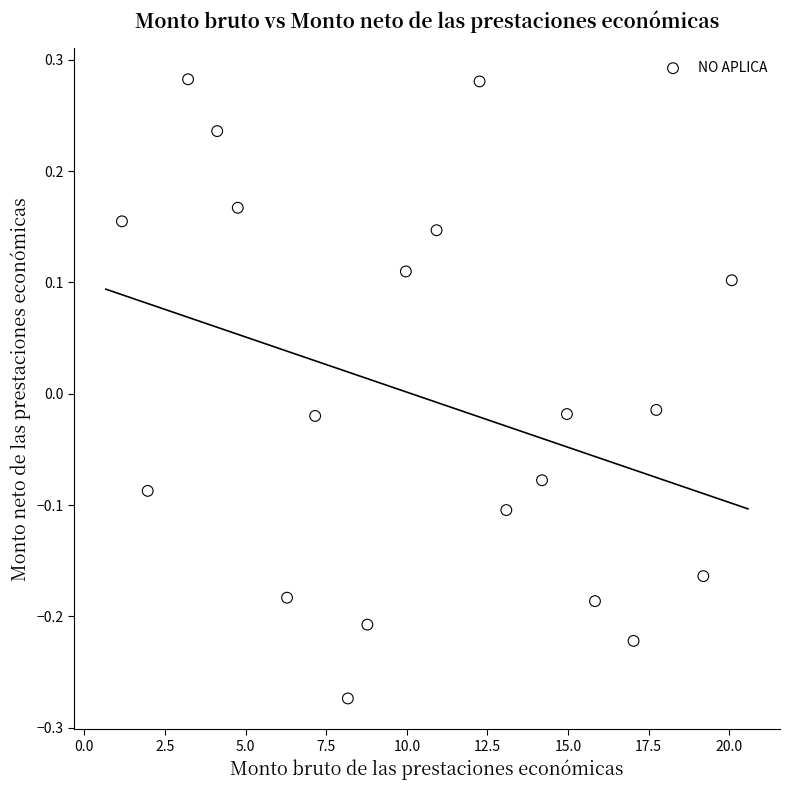

What is the range of Y values (max minus min)?

0.6